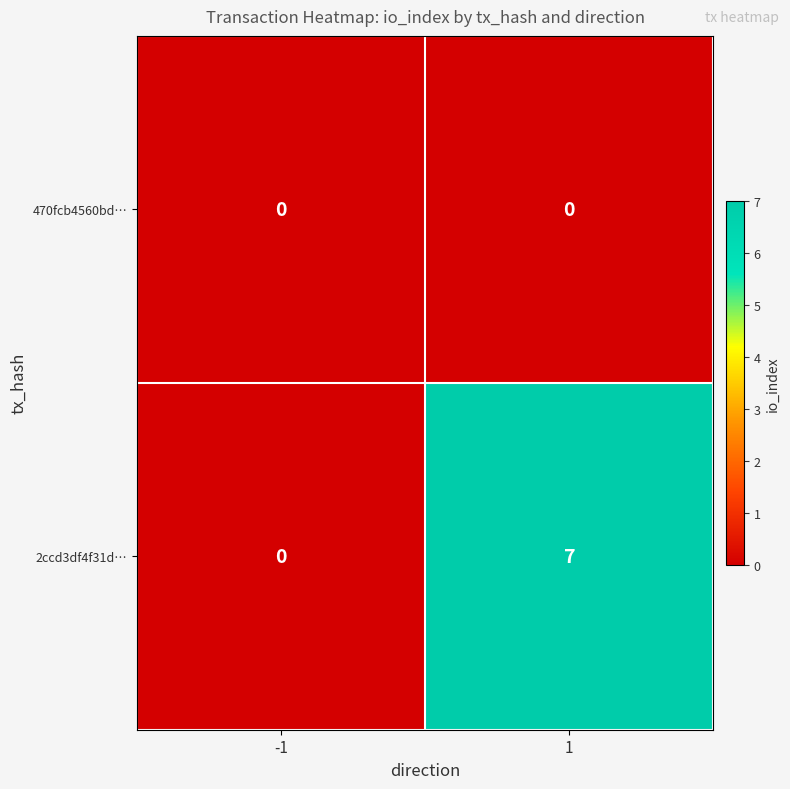

At 1, list the series in order from largest to smallest.

2ccd3df4f31d…, 470fcb4560bd…